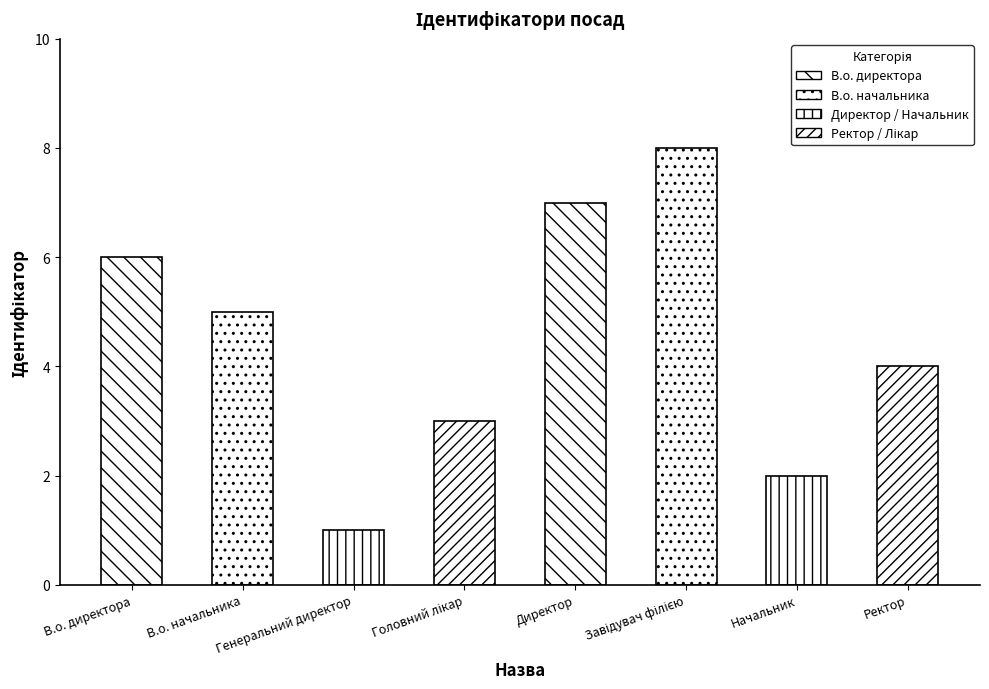

Rank the categories by value from lowest to highest.

Генеральний директор, Начальник, Головний лікар, Ректор, В.о. начальника, В.о. директора, Директор, Завідувач філією